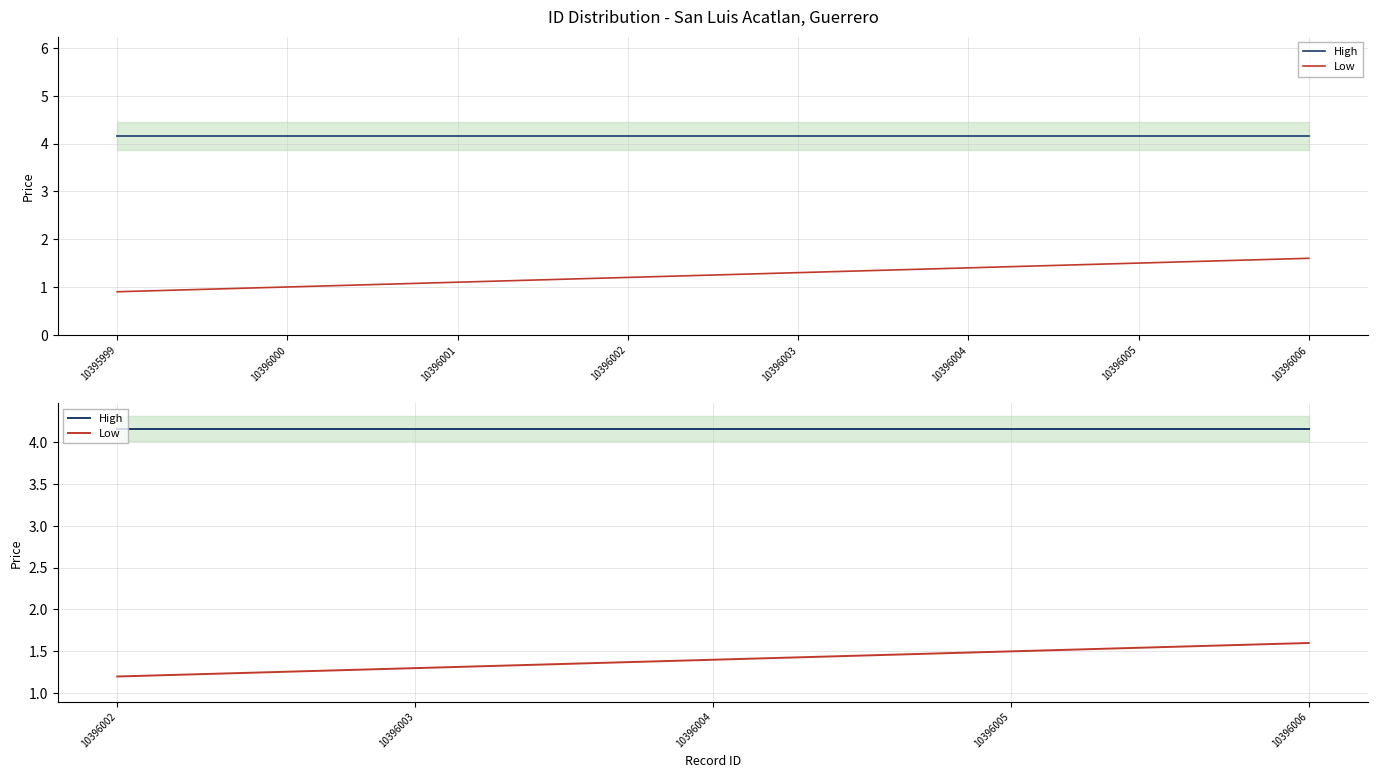

True or false: High and Low intersect in this chart.

False